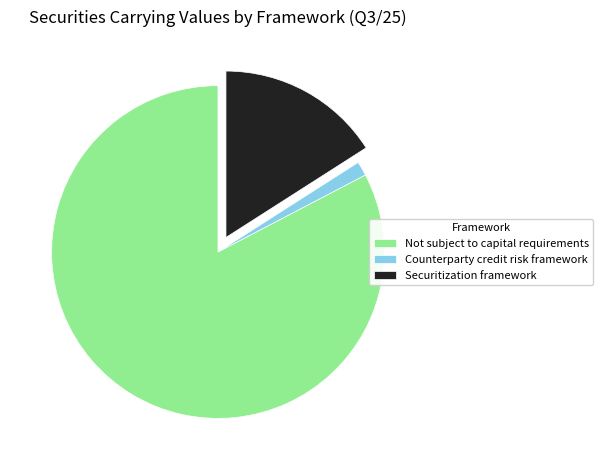

Rank the categories by value from highest to lowest.

Not subject to capital requirements, Securitization framework, Counterparty credit risk framework